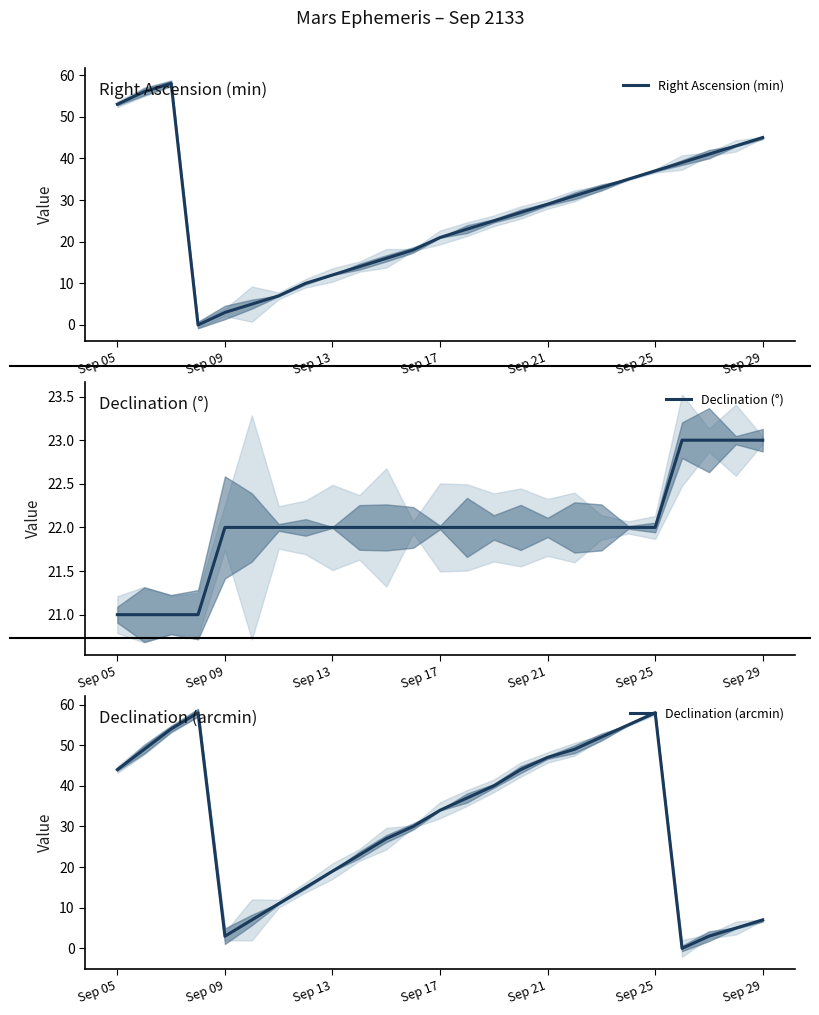

List the series in order of their overall mean, lowest first.

Declination (°), Right Ascension (min), Declination (arcmin)